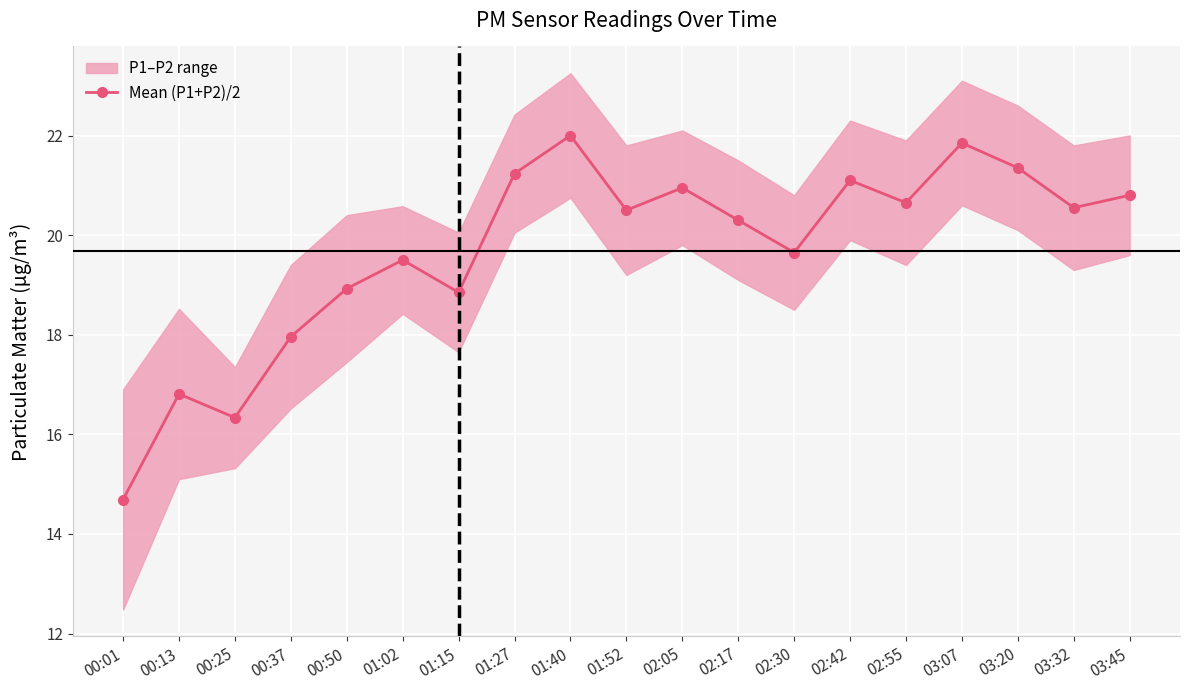

How many lines are shown in the chart?

1